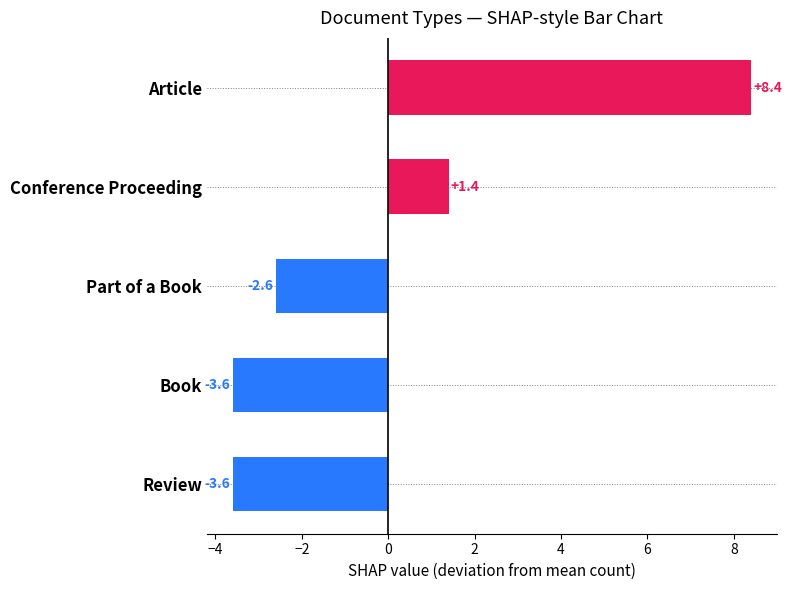

Is it true that the value at Article is 8.4?

True